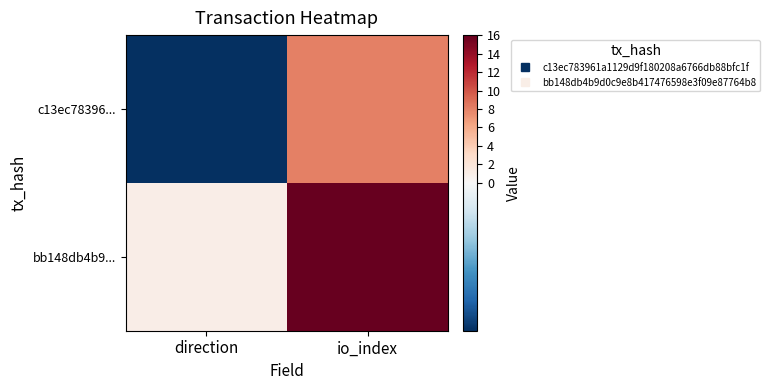

At which category does the chart reach its minimum across all series?

direction